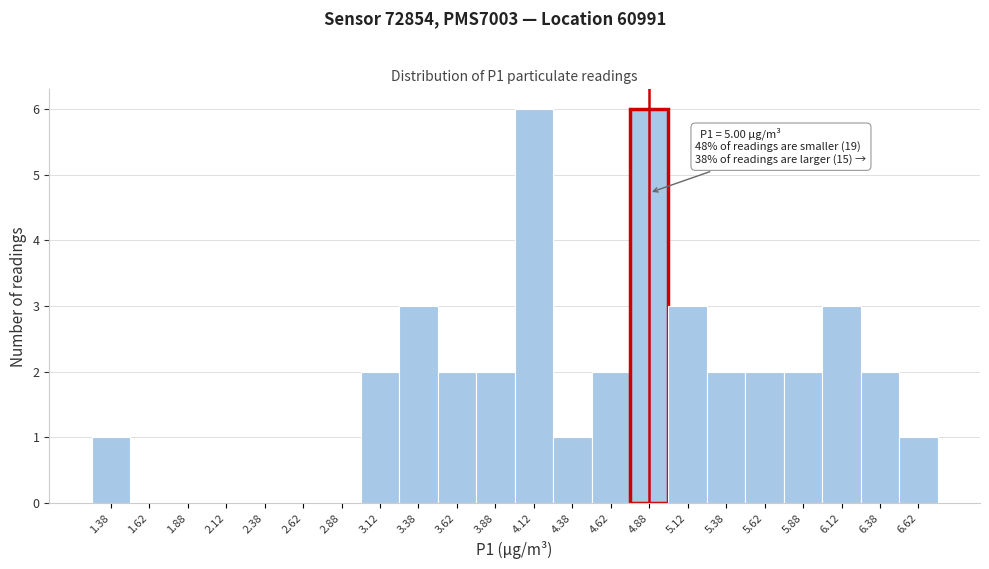

Reading left to right, what are all the values shown in this chart?

1.38=1	1.62=0	1.88=0	2.12=0	2.38=0	2.62=0	2.88=0	3.12=2	3.38=3	3.62=2	3.88=2	4.12=6	4.38=1	4.62=2	4.88=6	5.12=3	5.38=2	5.62=2	5.88=2	6.12=3	6.38=2	6.62=1